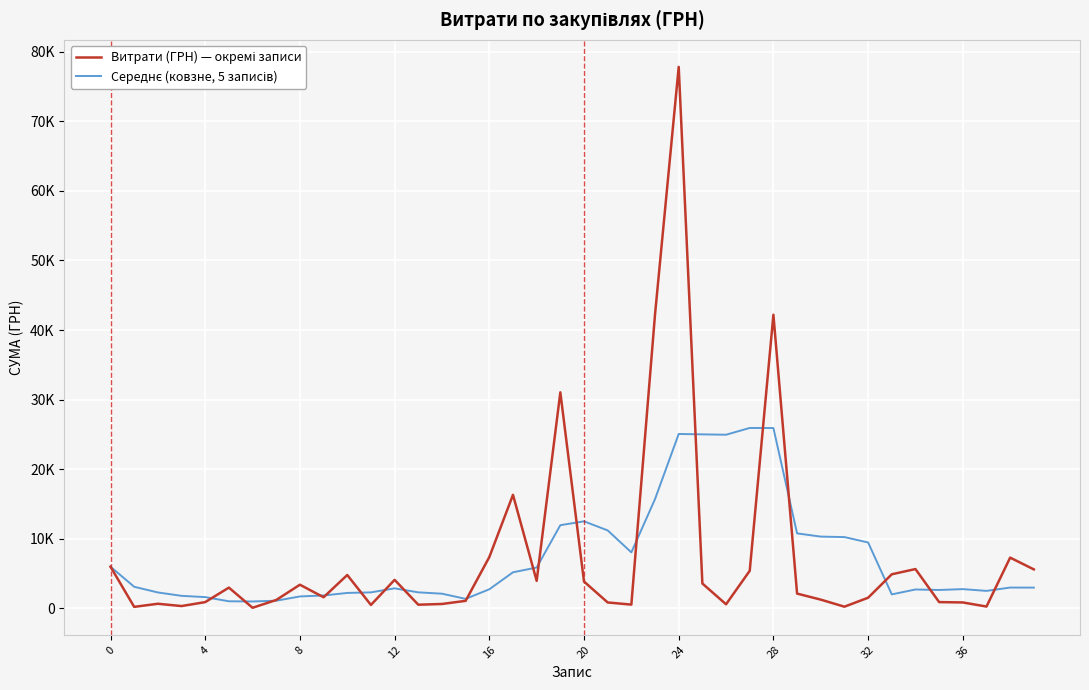

True or false: Витрати (ГРН) — окремі записи has more than 1 points higher than both neighbors.

True